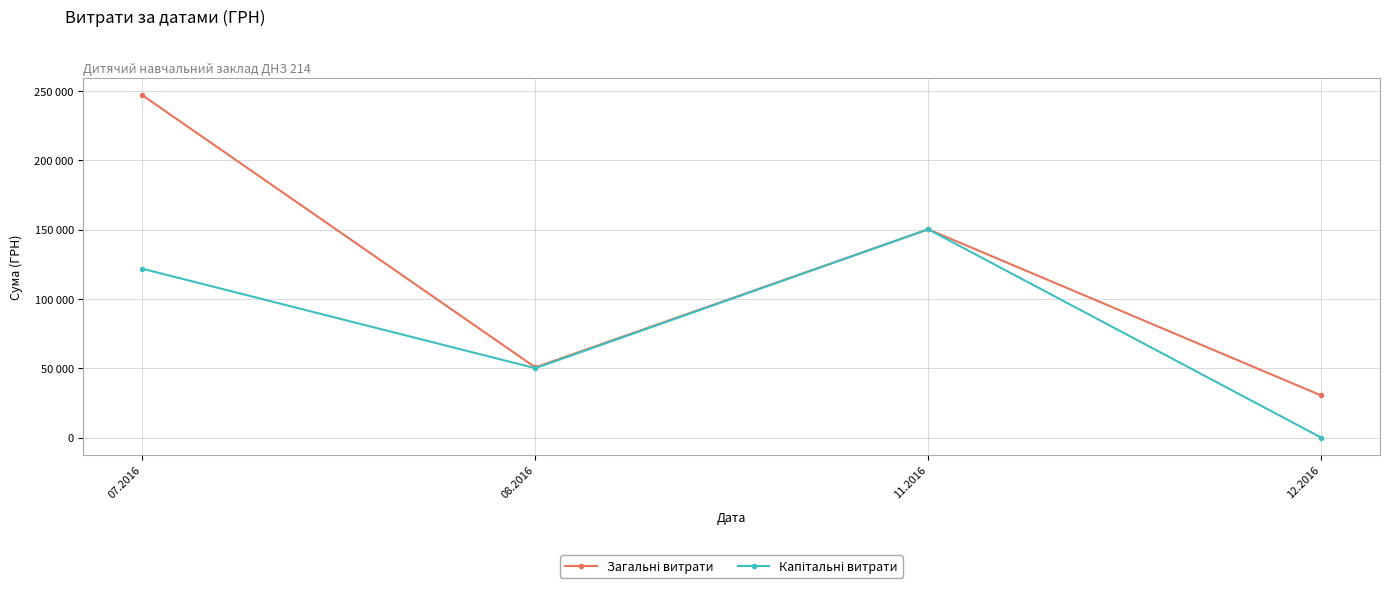

Which series has the widest spread of values?

Загальні витрати